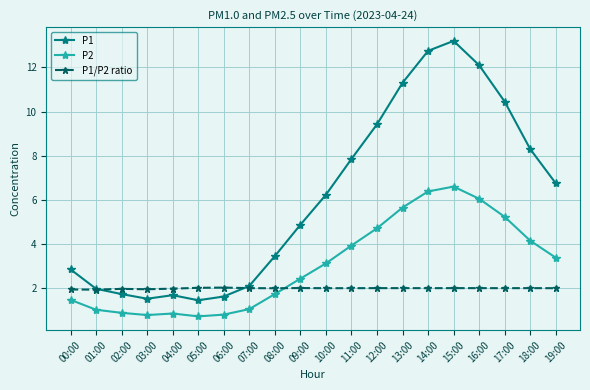

List the series in order of their overall mean, lowest first.

P1/P2 ratio, P2, P1